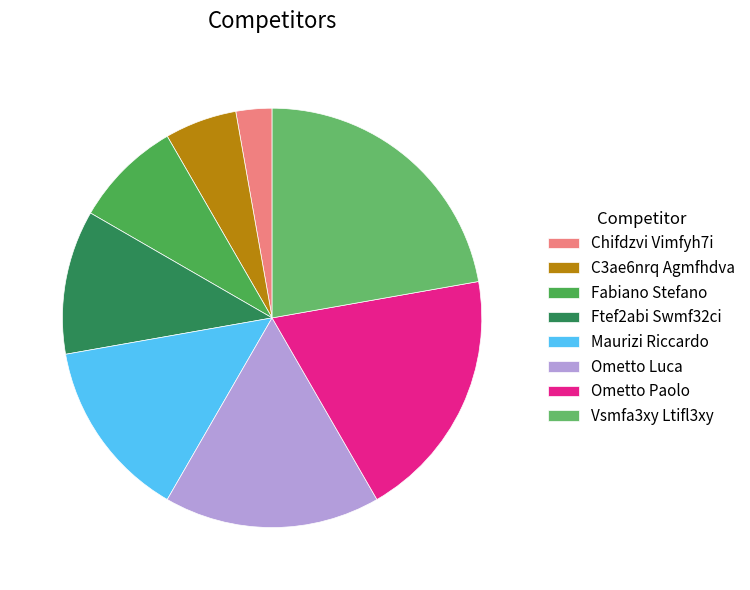

The Maurizi Riccardo slice represents 20% of the pie. True or false?

False